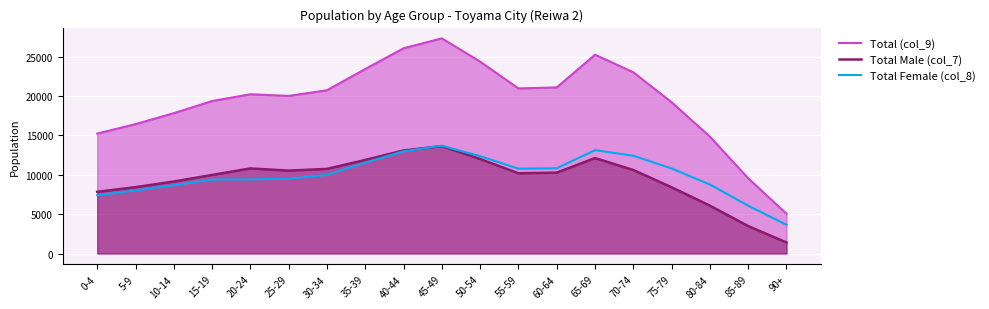

Reading left to right, transcribe all the data shown in this chart.

Total (col_9): 15242	16444	17833	19378	20238	20031	20750	23450	26086	27344	24381	20979	21109	25264	23035	19223	14853	9562	5055
Total Male (col_7): 7839	8432	9148	9984	10815	10535	10756	11894	13096	13648	12011	10198	10278	12130	10611	8418	6083	3487	1401
Total Female (col_8): 7403	8012	8685	9394	9423	9496	9994	11556	12990	13696	12370	10781	10831	13134	12424	10805	8770	6075	3654